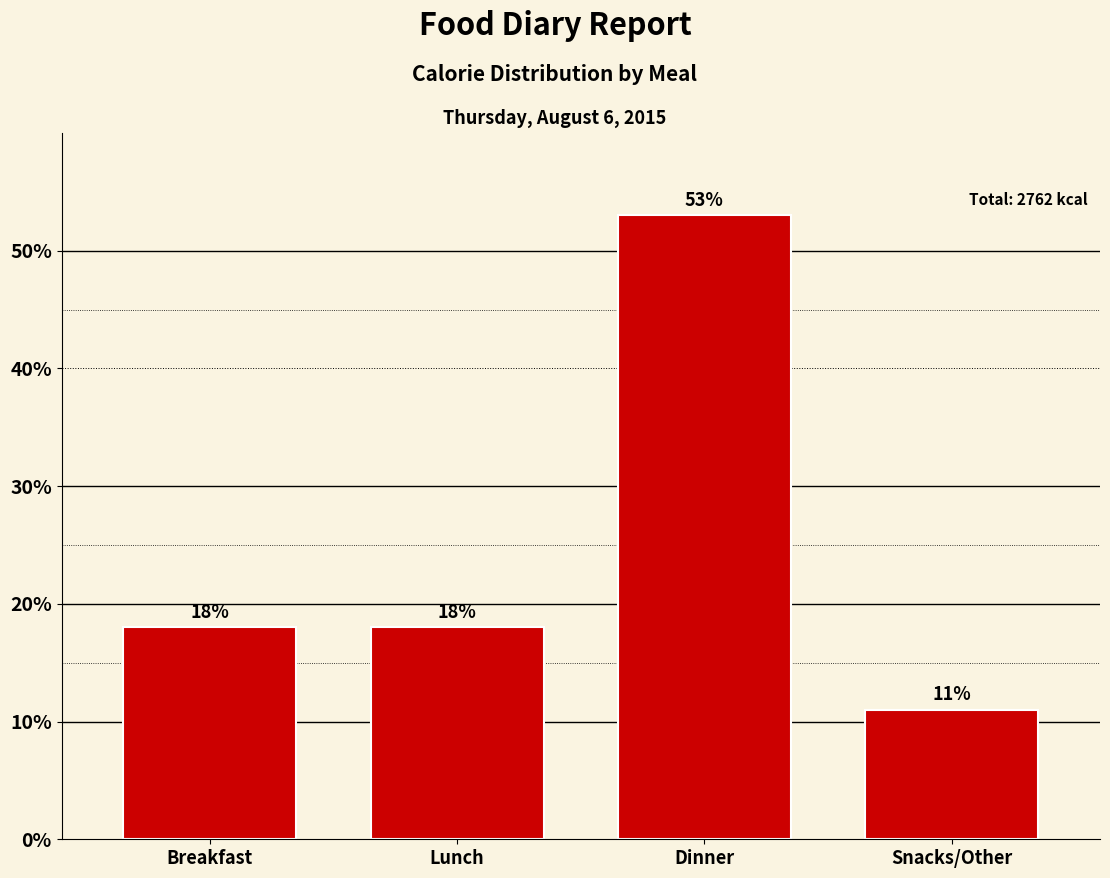

Reading left to right, extract all data points from this chart.

18	18	53	11